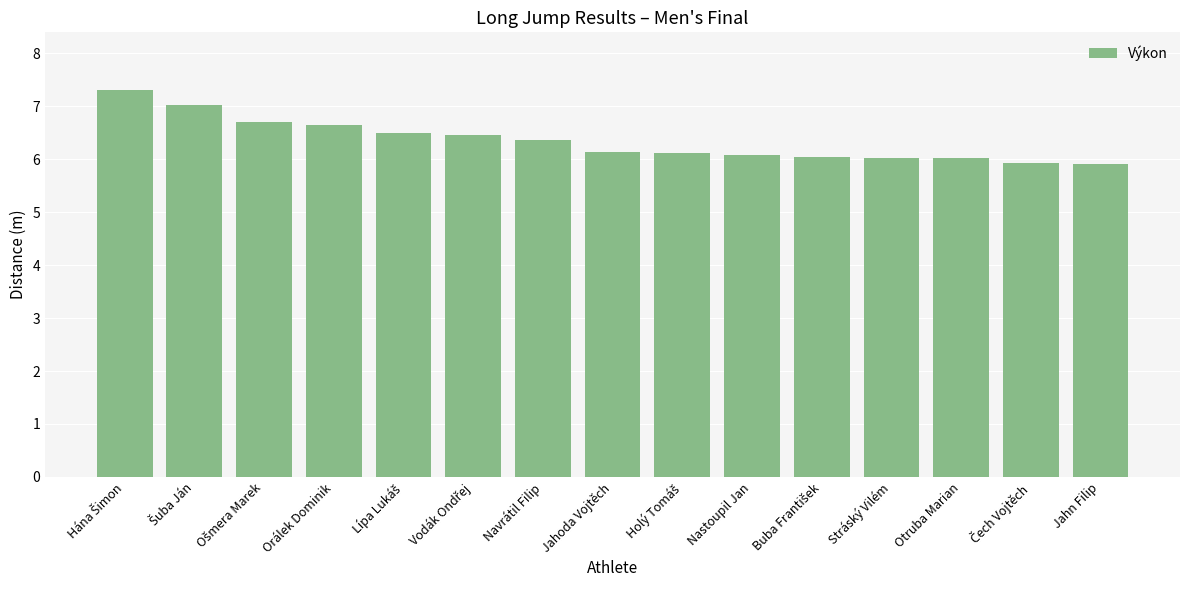

Approximately how many times larger is the value at Jahoda Vojtěch compared to Nastoupil Jan?

1.0